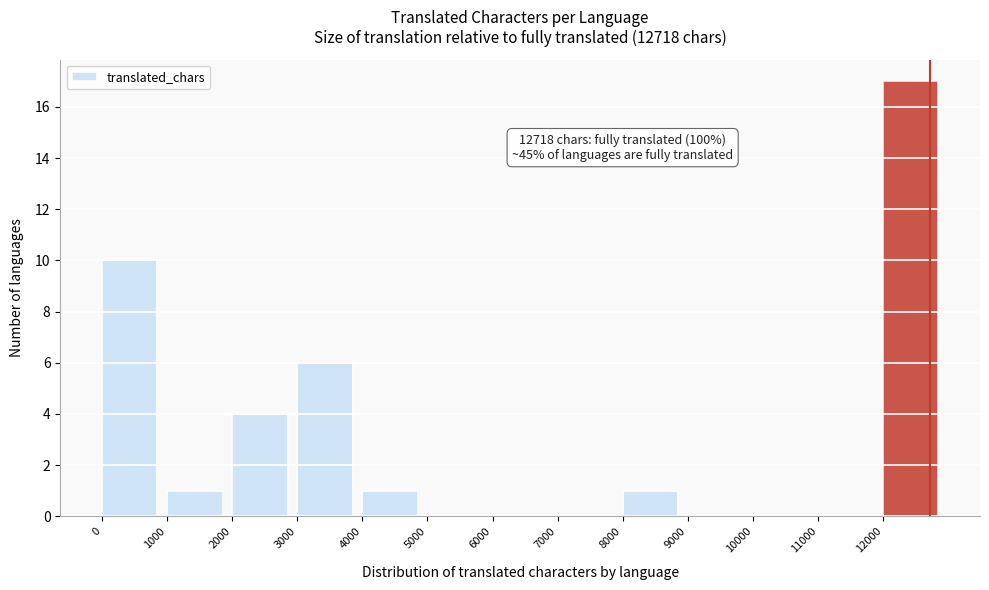

Which range on the x-axis has the tallest bar?

12000 to 13000